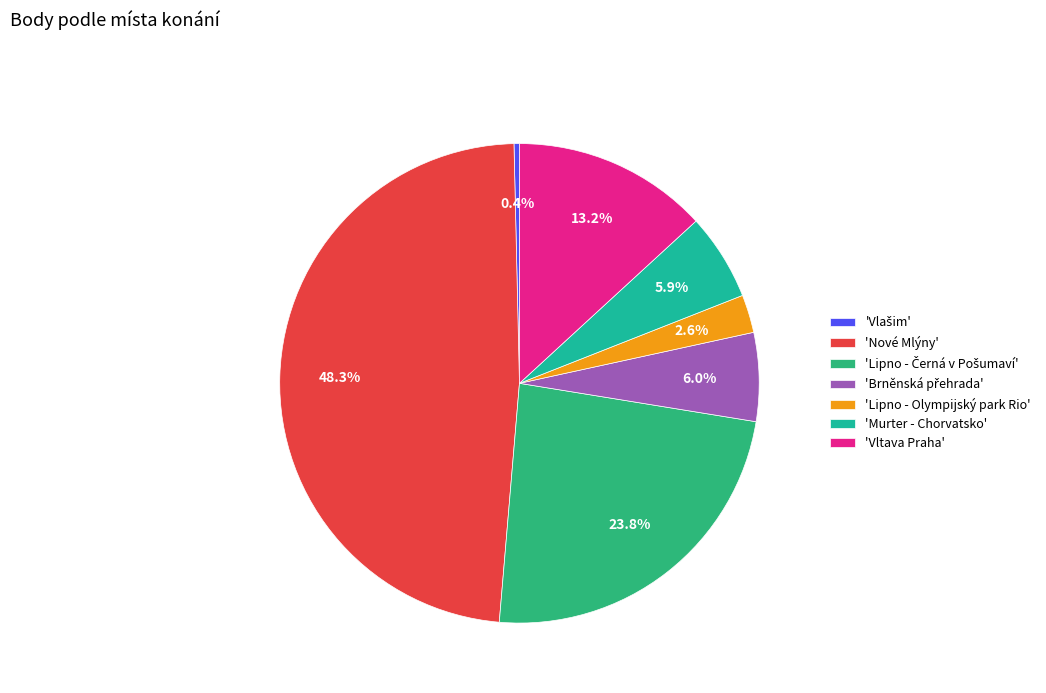

What is the largest slice in the pie chart?

'Nové Mlýny'